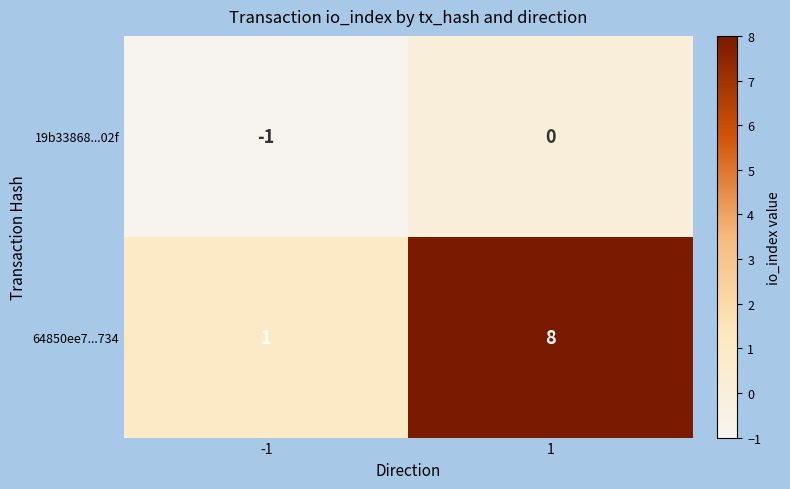

At 1, list the series in order from largest to smallest.

64850ee7...734, 19b33868...02f